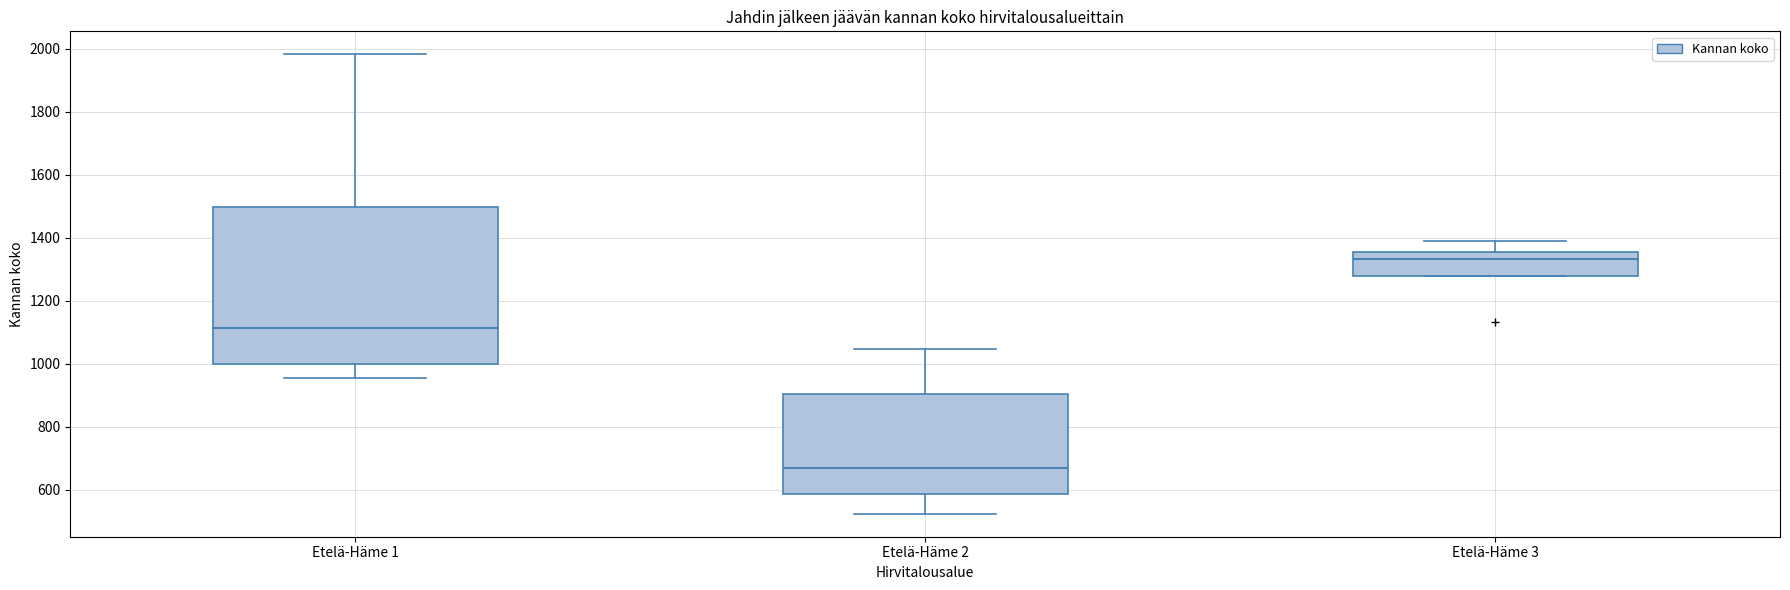

Where does the median line of the box for Etelä-Häme 3 sit on the y-axis? The values are not printed on the chart, so give them approximately, as read against the axis.

1340